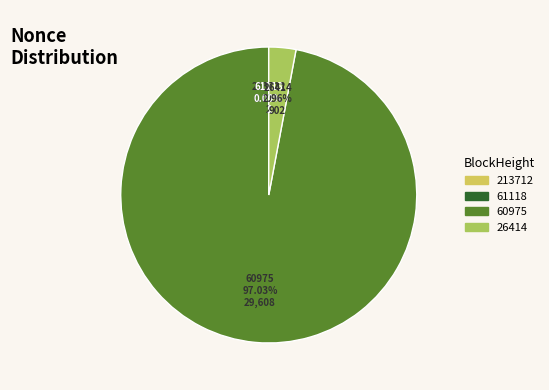

Which category has the biggest portion of the pie?

60975